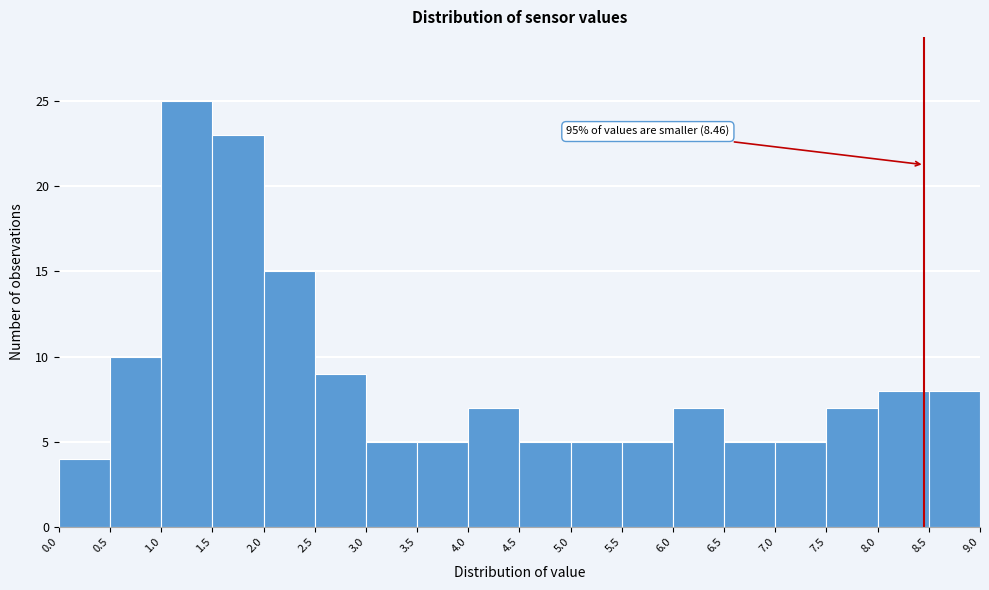

Which range on the x-axis has the tallest bar?

1.0 to 1.5